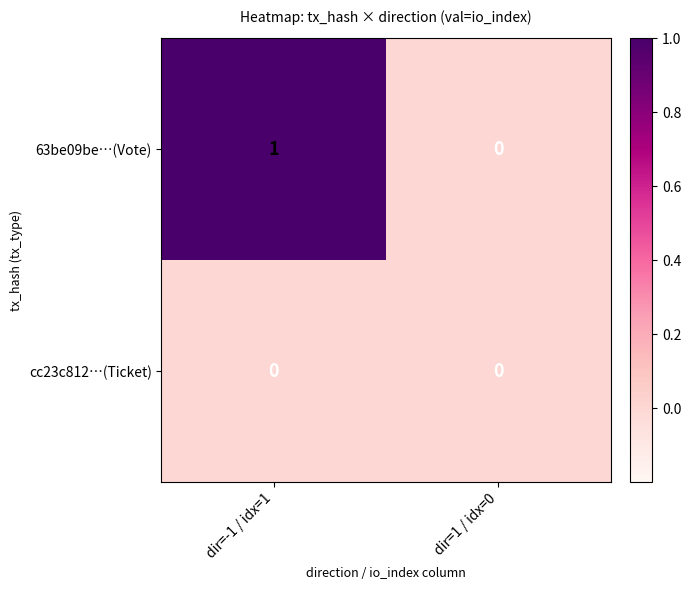

Which series has the widest spread of values?

63be09be…(Vote)